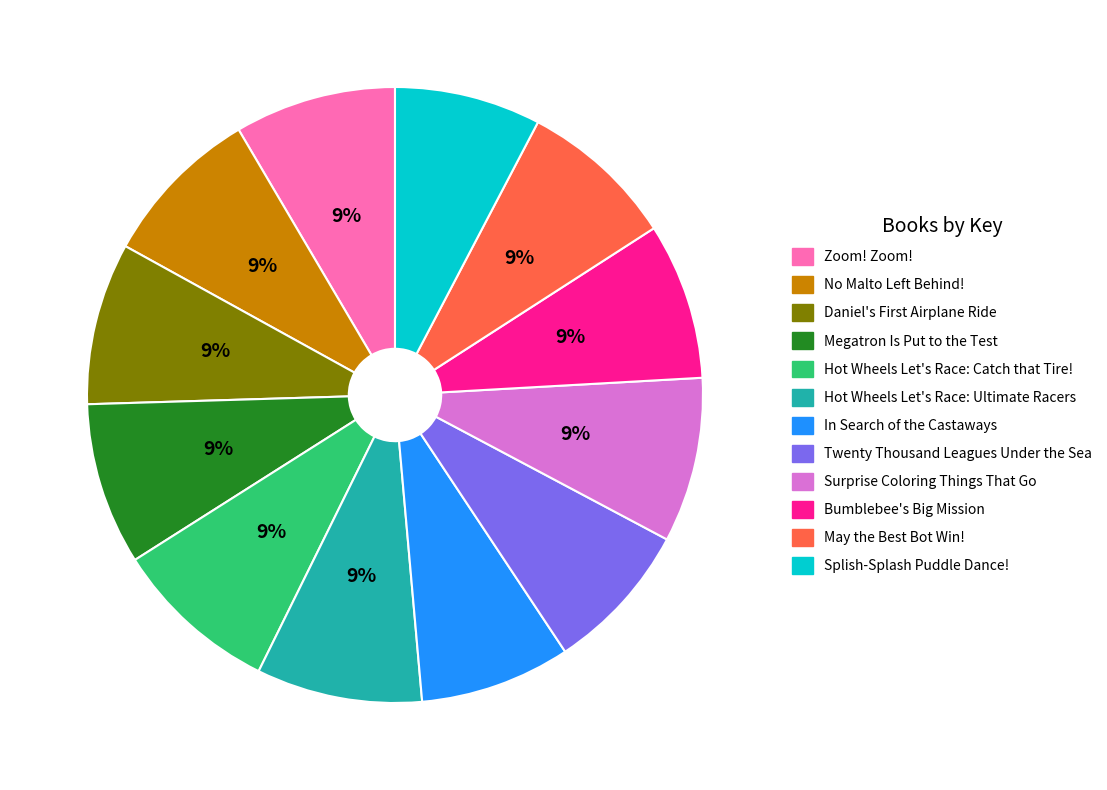

What is the change in value from In Search of the Castaways to Bumblebee's Big Mission?

+7516162